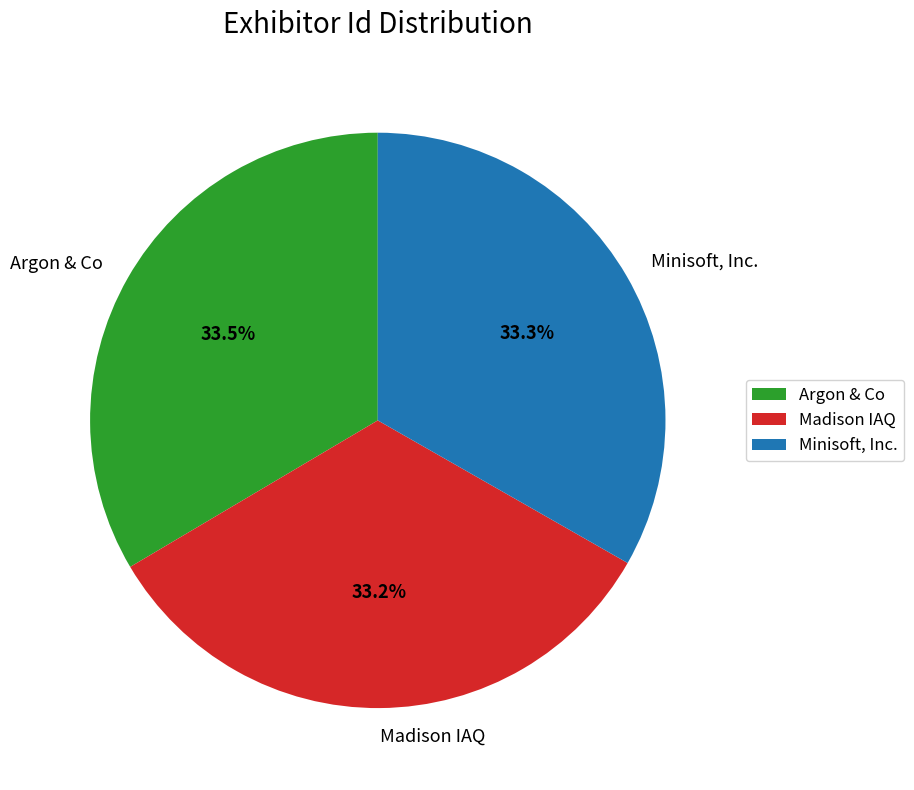

Rank the categories by value from highest to lowest.

Argon & Co, Minisoft, Inc., Madison IAQ